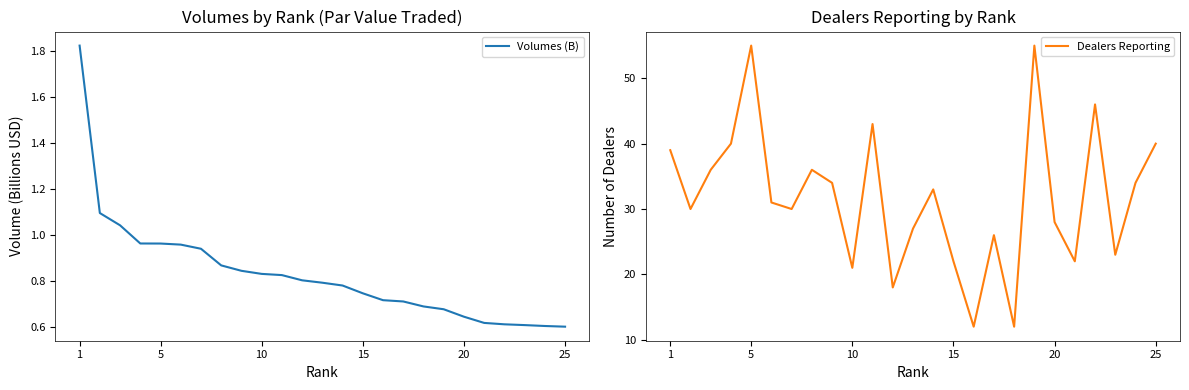

What is the maximum value for Dealers Reporting?

55